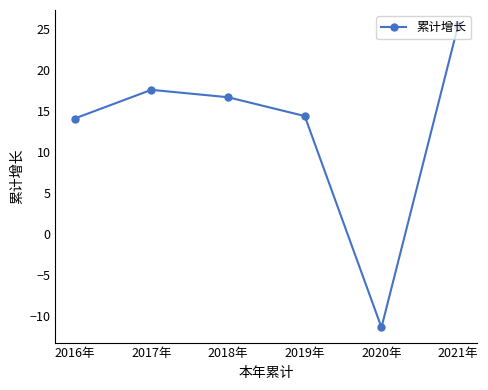

The chart shows a value of 6.5 at 2021年. True or false?

False